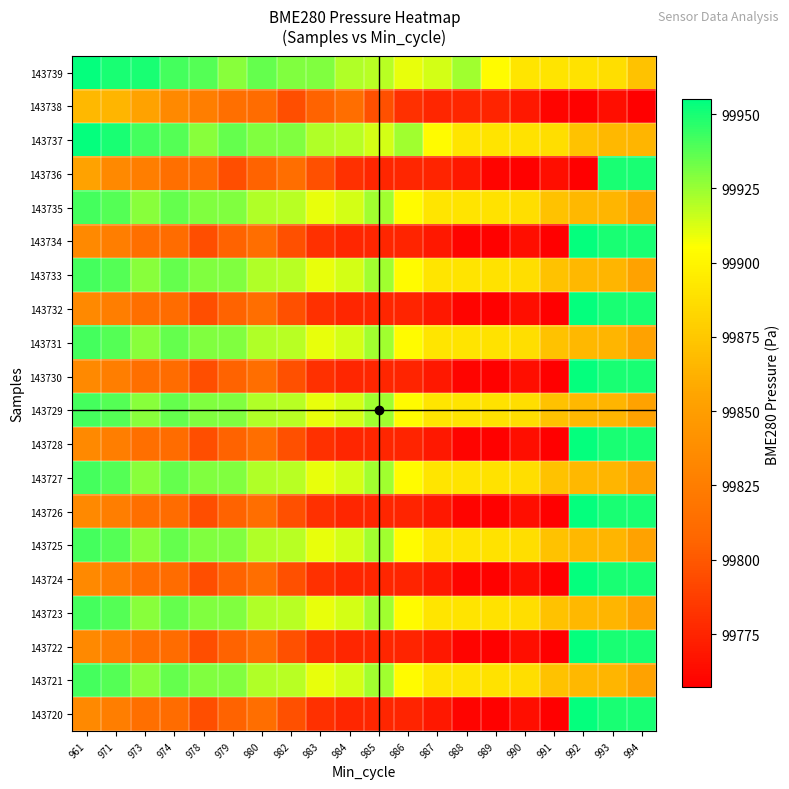

At how many categories does at least one series exceed 99927?

12